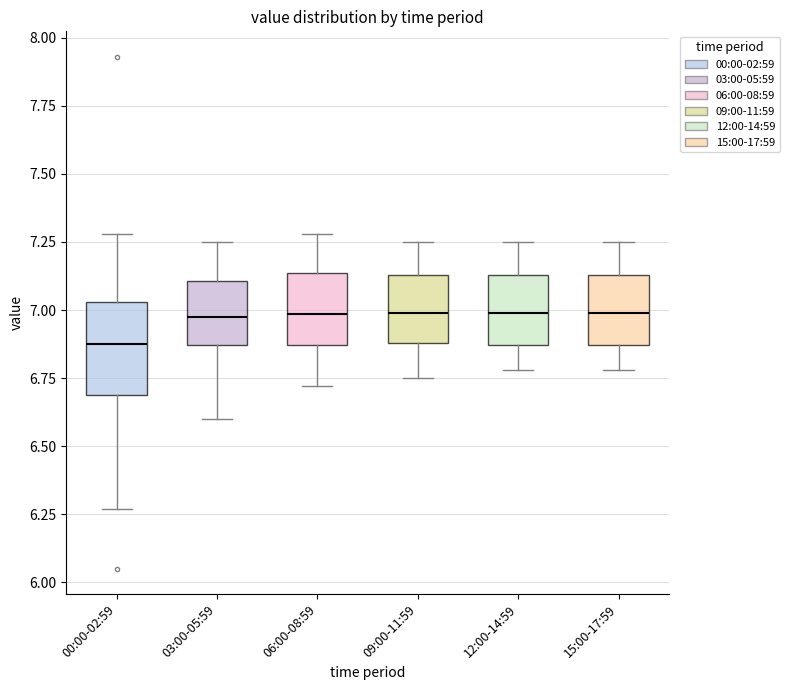

Reading left to right, read every box against the y-axis: the position of its median line, the range the box covers, and the ends of its whiskers. The values are not printed on the chart, so give them approximately, as read against the axis.

00:00-02:59: median 6.90, box 6.70 to 7.05, whiskers 6.25 to 7.30
03:00-05:59: median 7.00, box 6.85 to 7.10, whiskers 6.60 to 7.25
06:00-08:59: median 7.00, box 6.85 to 7.15, whiskers 6.70 to 7.30
09:00-11:59: median 7.00, box 6.90 to 7.15, whiskers 6.75 to 7.25
12:00-14:59: median 7.00, box 6.85 to 7.15, whiskers 6.80 to 7.25
15:00-17:59: median 7.00, box 6.85 to 7.15, whiskers 6.80 to 7.25